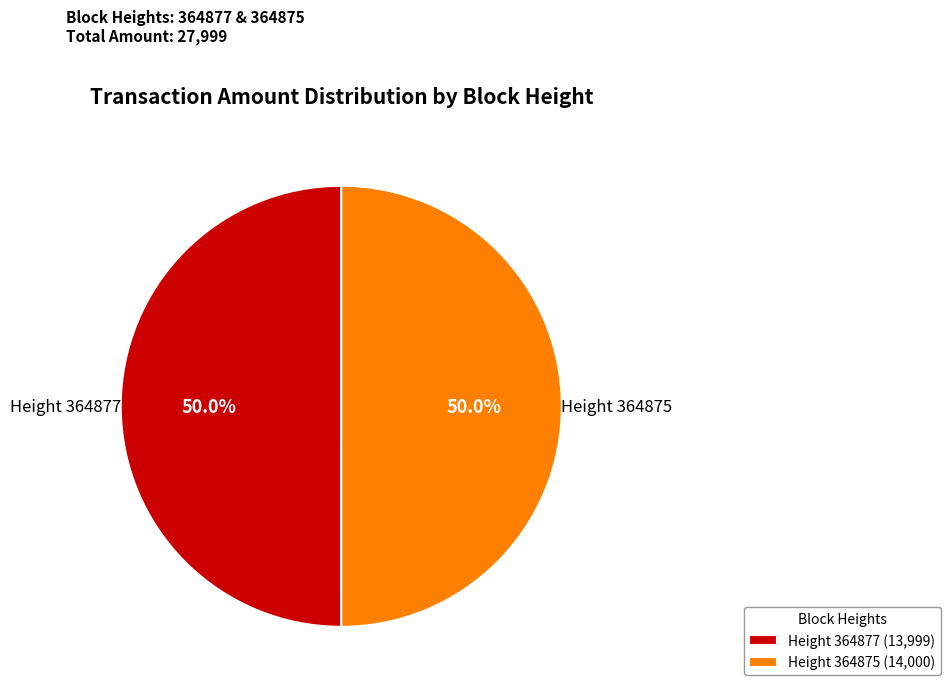

What is the ratio of the value at Height 364875 to the value at Height 364877?

1.0